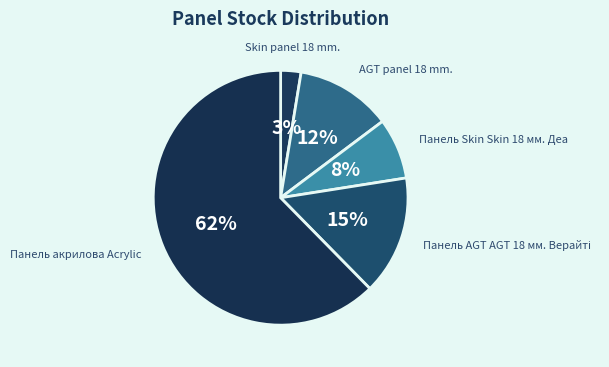

Combined, do Skin panel 18 mm. and Панель акрилова Acrylic account for over 50%?

Yes